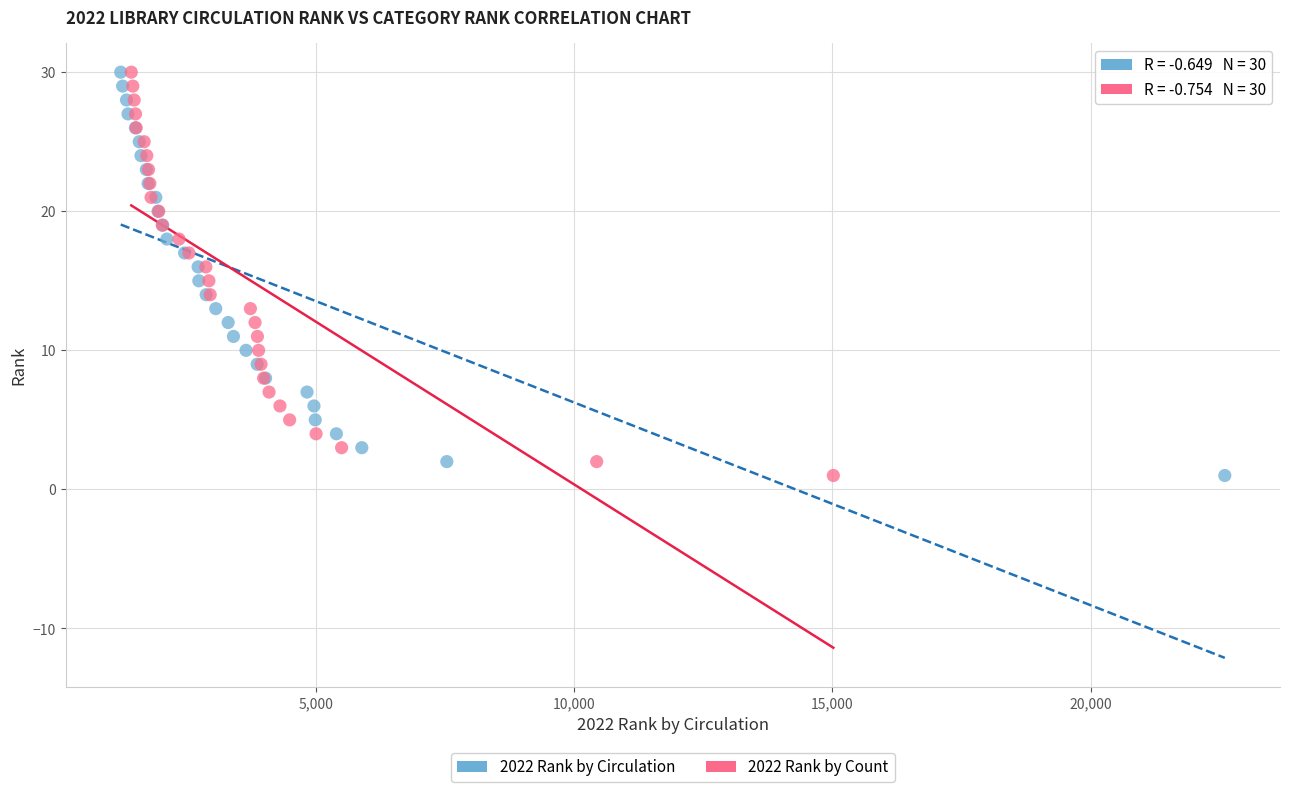

What are all the series names shown in the legend?

2022 Rank by Circulation, 2022 Rank by Count